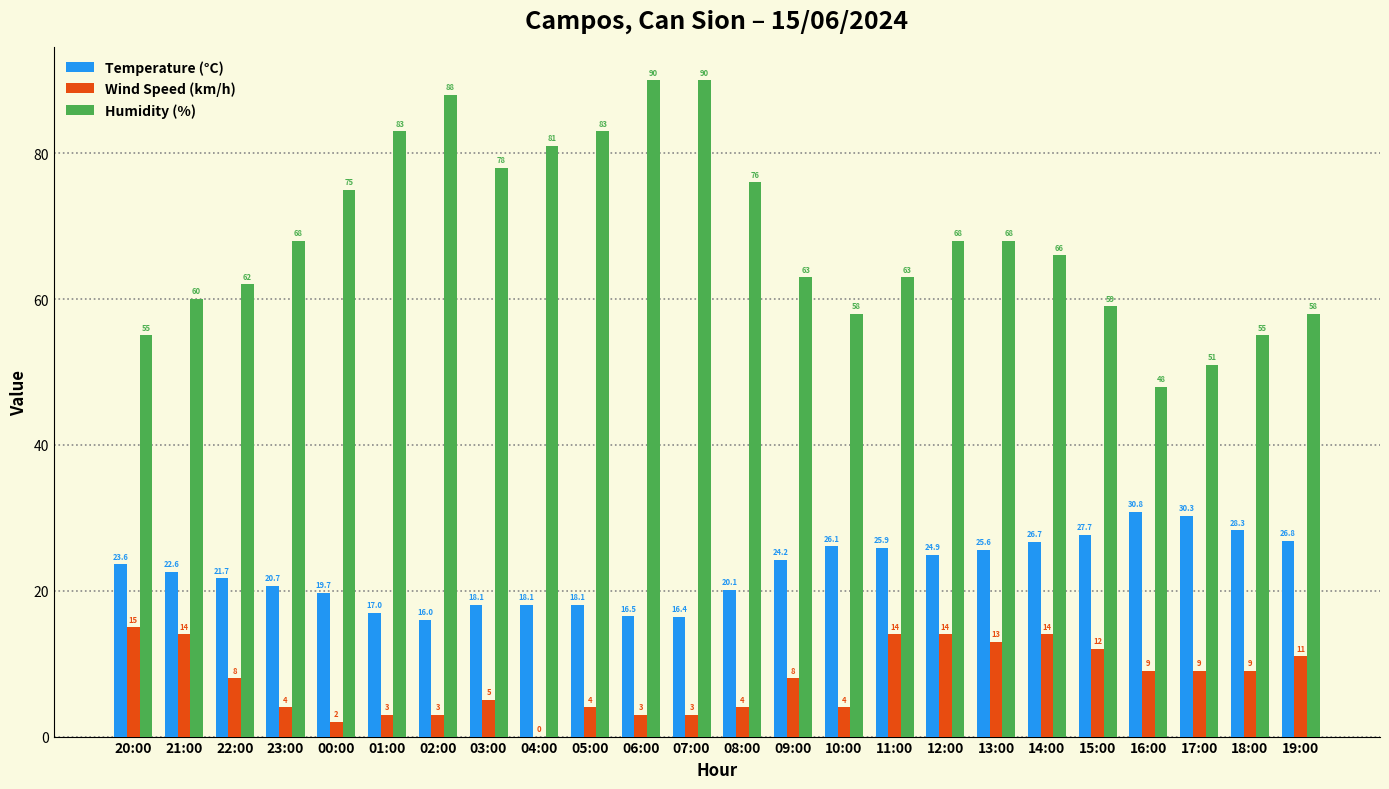

At which label does Temperature (°C) reach its peak?

16:00